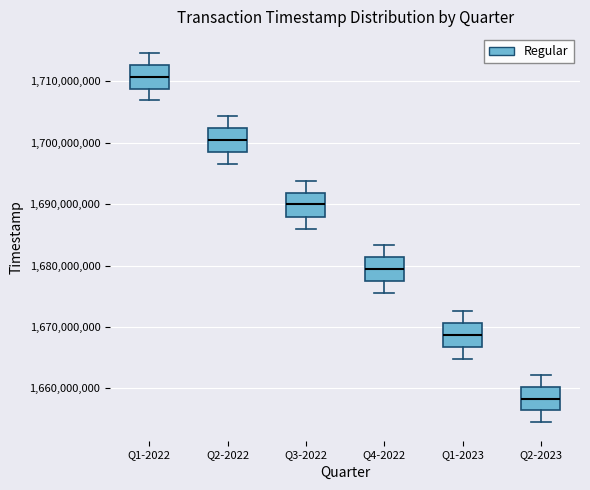

Reading left to right, read every box against the y-axis: the position of its median line, the range the box covers, and the ends of its whiskers. The values are not printed on the chart, so give them approximately, as read against the axis.

Q1-2022: median 1711000000, box 1709000000 to 1713000000, whiskers 1707000000 to 1715000000
Q2-2022: median 1700000000, box 1698000000 to 1702000000, whiskers 1696000000 to 1704000000
Q3-2022: median 1690000000, box 1688000000 to 1692000000, whiskers 1686000000 to 1694000000
Q4-2022: median 1679000000, box 1677000000 to 1681000000, whiskers 1675000000 to 1683000000
Q1-2023: median 1669000000, box 1667000000 to 1671000000, whiskers 1665000000 to 1673000000
Q2-2023: median 1658000000, box 1656000000 to 1660000000, whiskers 1654000000 to 1662000000